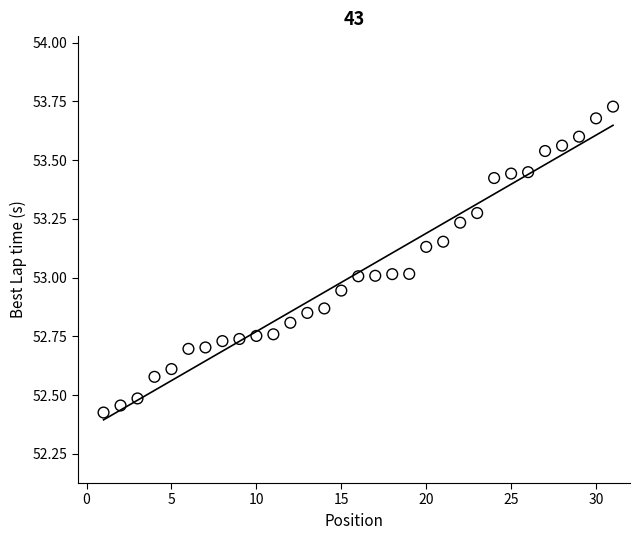

What is the range of X values (max minus min)?

30.0